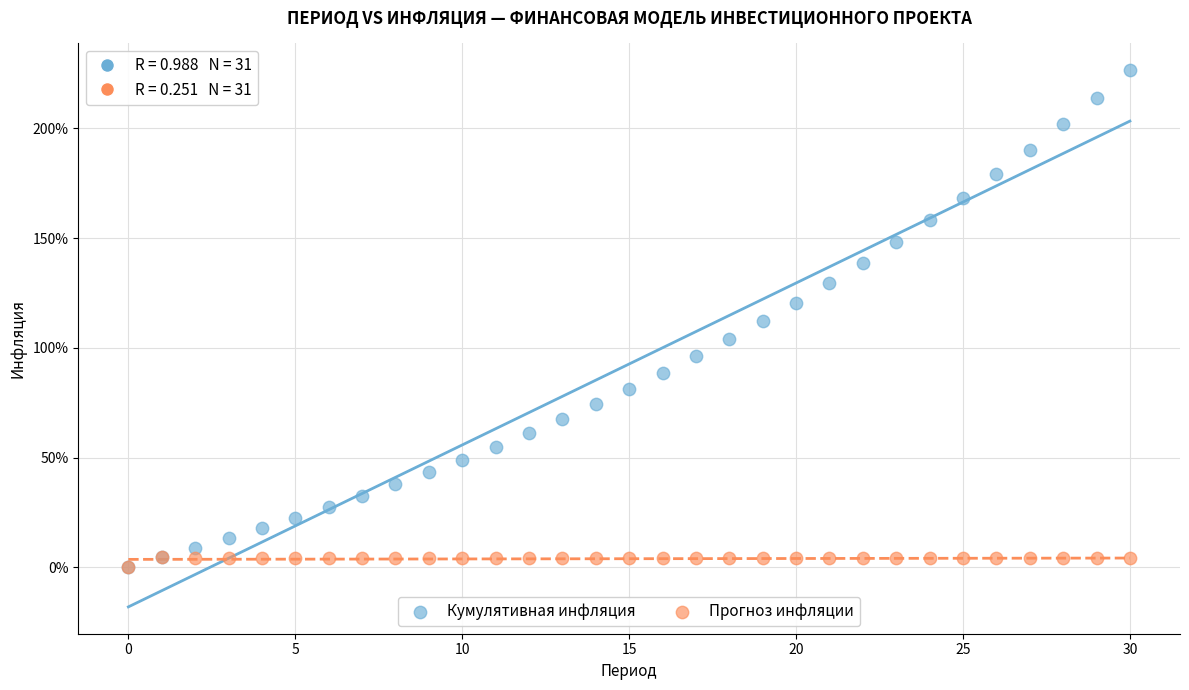

What are all the series names shown in the legend?

Кумулятивная инфляция, Прогноз инфляции